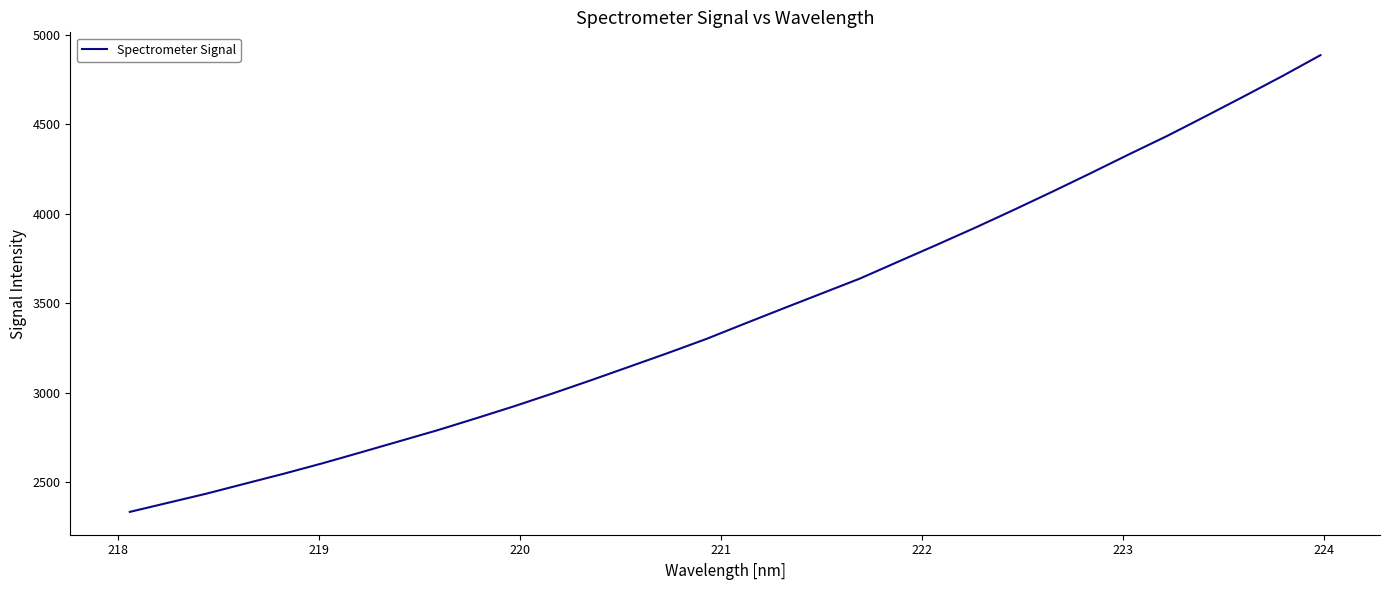

What is the smallest value displayed?

2333.4